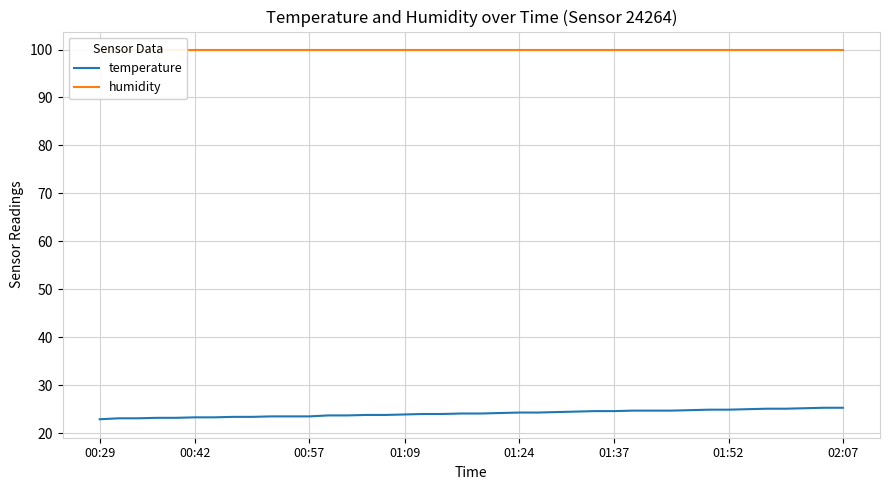

How many values in the temperature series are below 24?

17